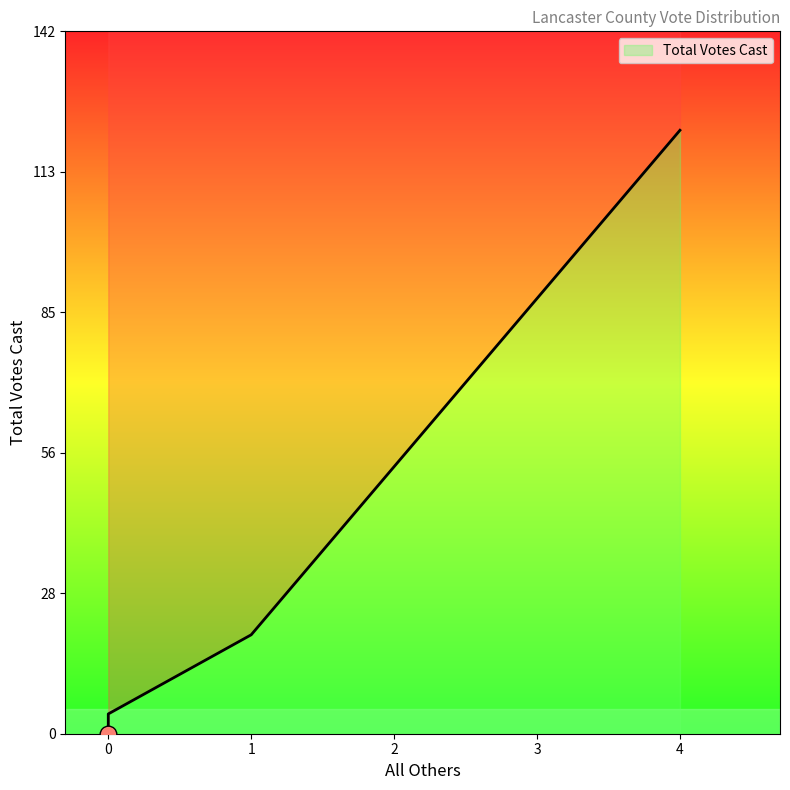

How many data points are less than 4?

2